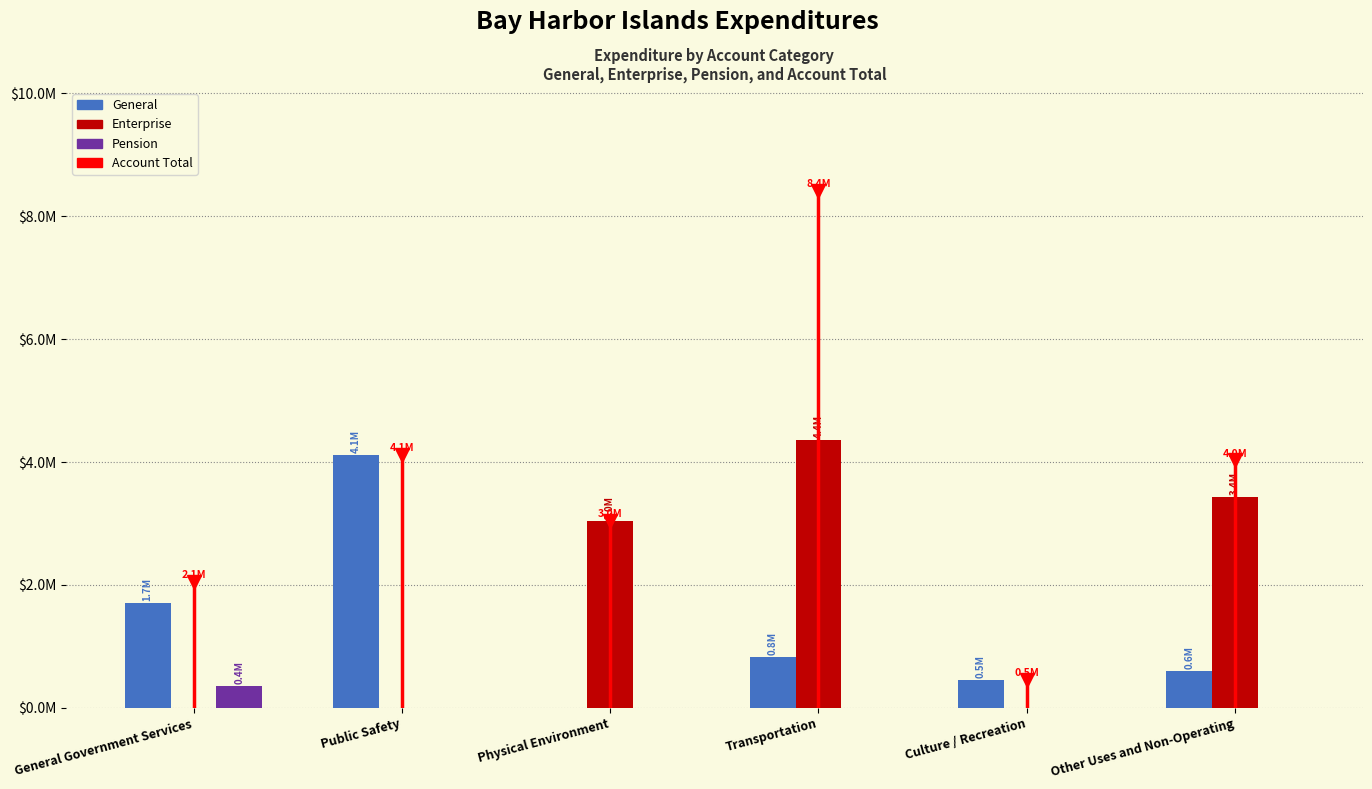

Are the bars horizontal?

No